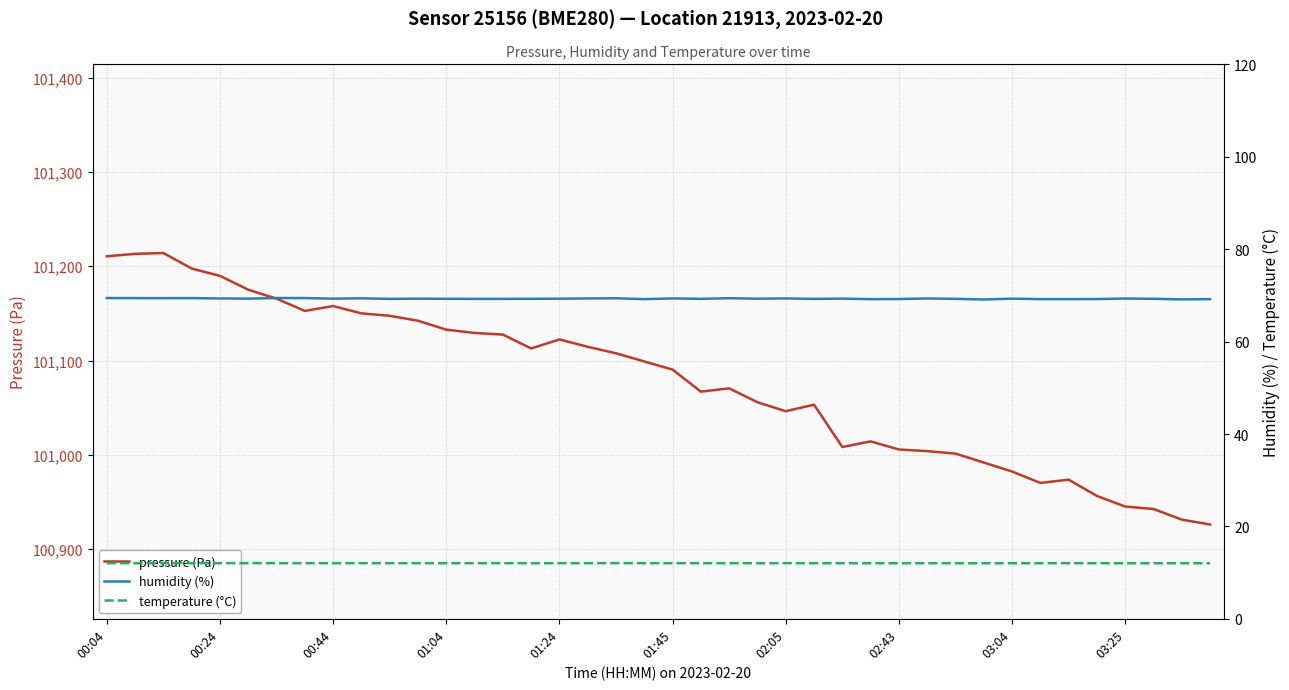

How many series are shown in this chart?

3